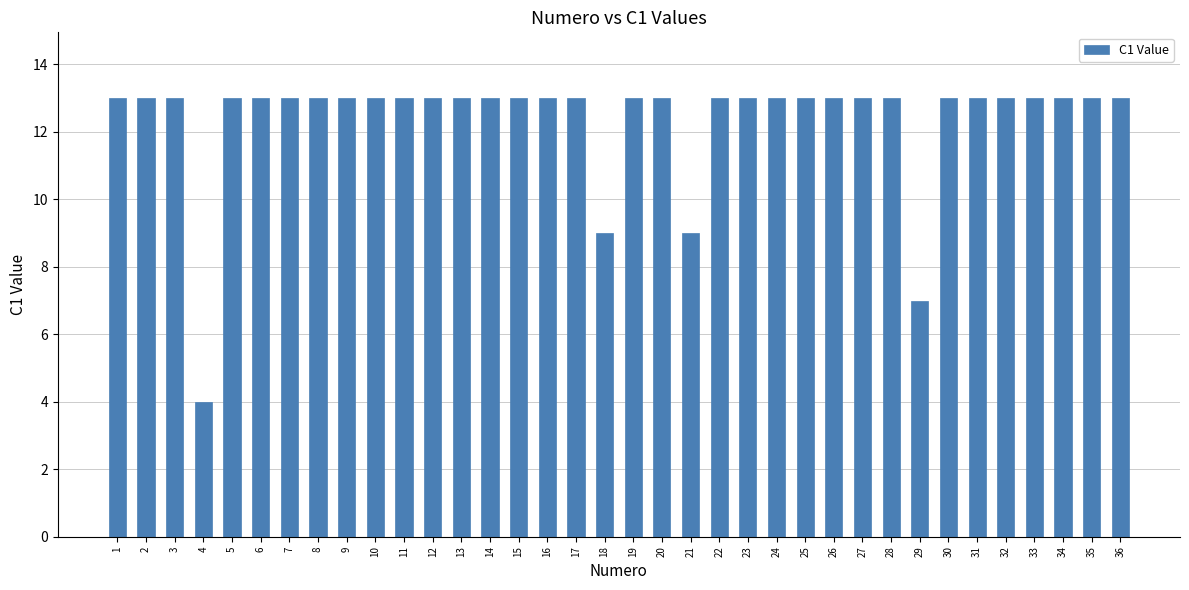

What is the average value?

12